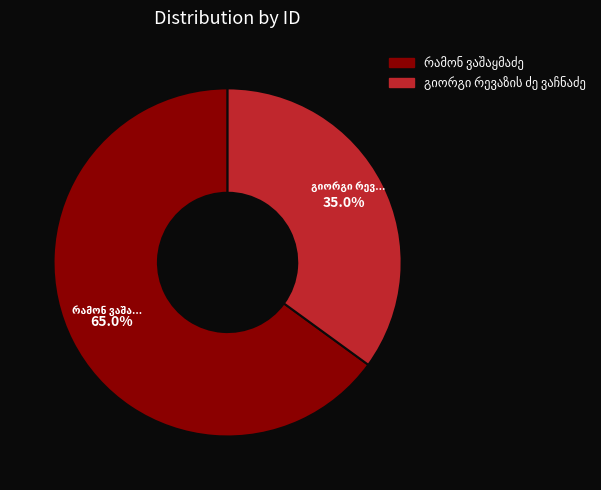

Is there a majority slice in this chart?

Yes